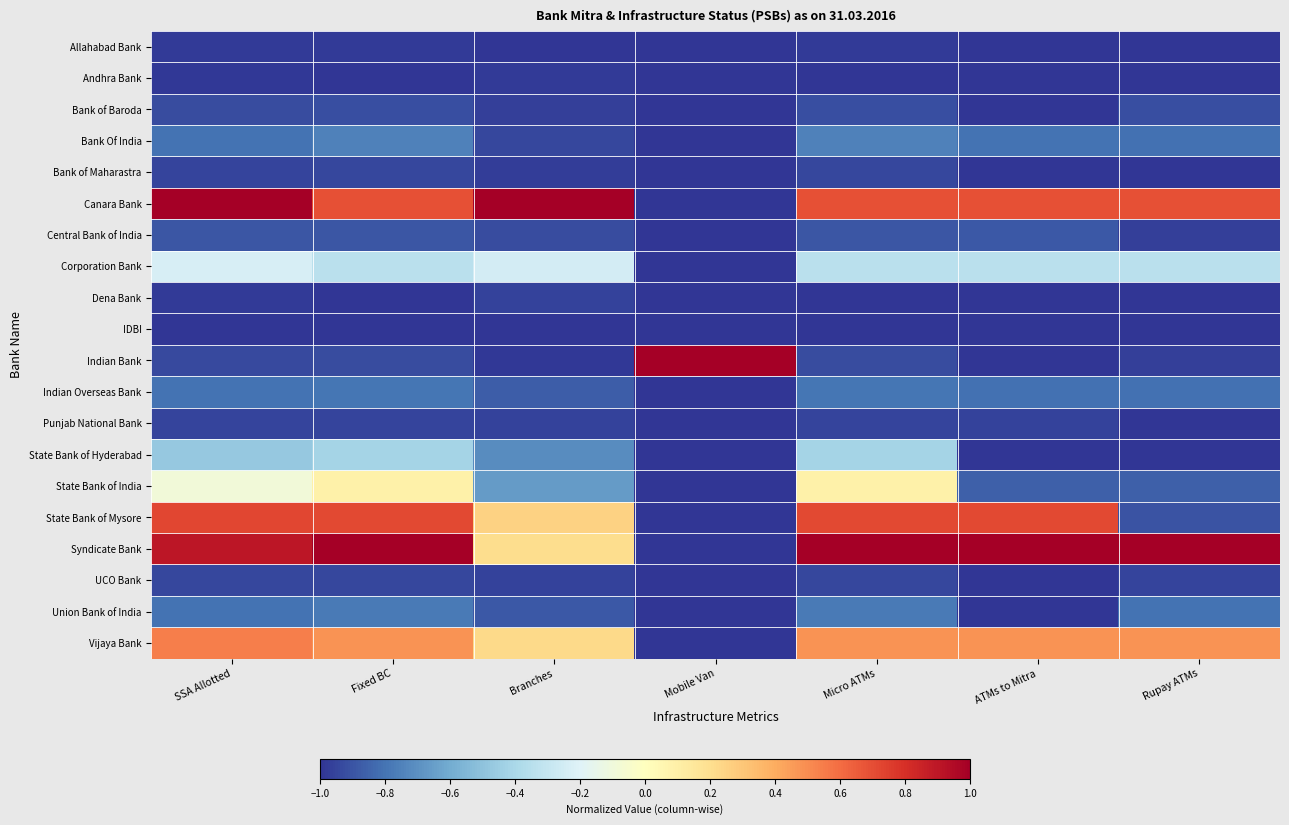

How many categories are shown in the chart?

7